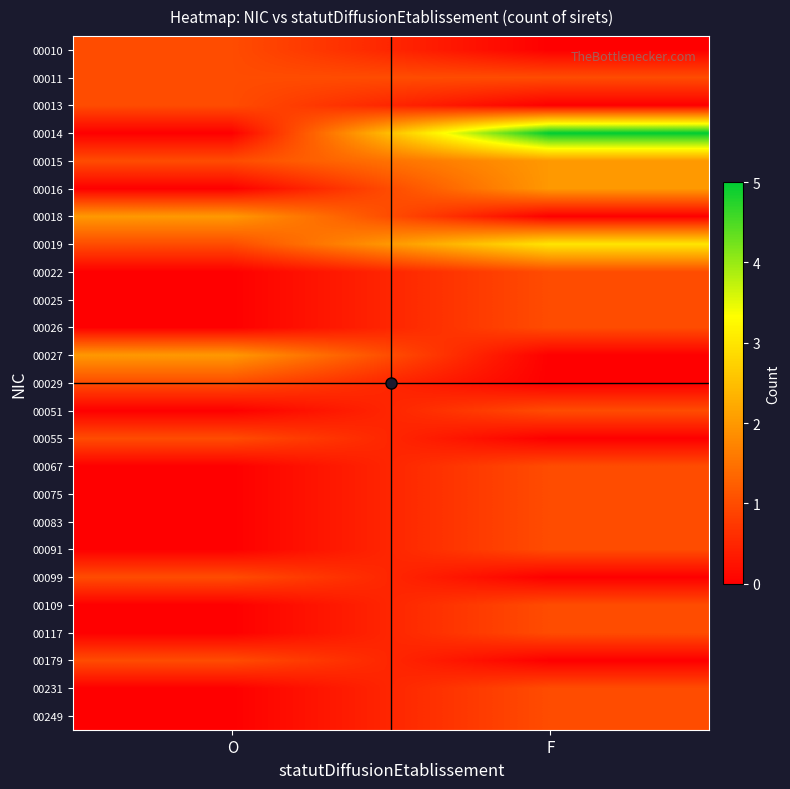

Reading right to left, what are all the values shown in this chart?

00010: F=0	O=1
00011: F=1	O=1
00013: F=0	O=1
00014: F=5	O=0
00015: F=2	O=1
00016: F=2	O=0
00018: F=0	O=2
00019: F=3	O=1
00022: F=1	O=0
00025: F=1	O=0
00026: F=1	O=0
00027: F=0	O=2
00029: F=0	O=1
00051: F=1	O=0
00055: F=0	O=1
00067: F=1	O=0
00075: F=1	O=0
00083: F=1	O=0
00091: F=1	O=0
00099: F=0	O=1
00109: F=1	O=0
00117: F=1	O=0
00179: F=0	O=1
00231: F=1	O=0
00249: F=1	O=0